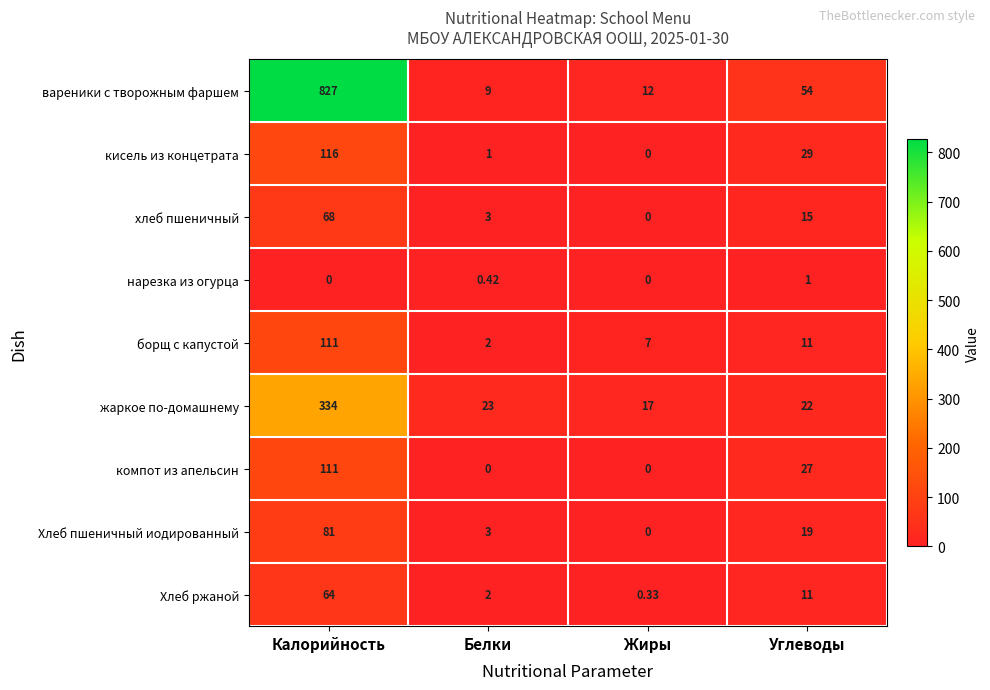

At which label does кисель из концетрата reach its peak?

Калорийность